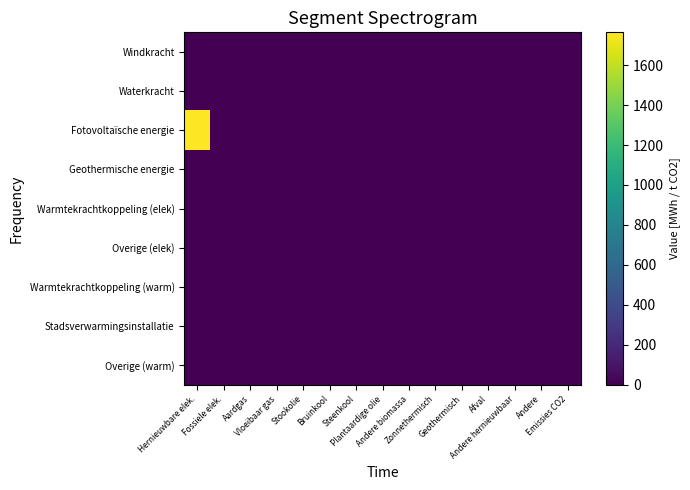

List the series in order of their peak value, lowest first.

Windkracht, Waterkracht, Geothermische energie, Warmtekrachtkoppeling (elek), Overige (elek), Warmtekrachtkoppeling (warm), Stadsverwarmingsinstallatie, Overige (warm), Fotovoltaïsche energie